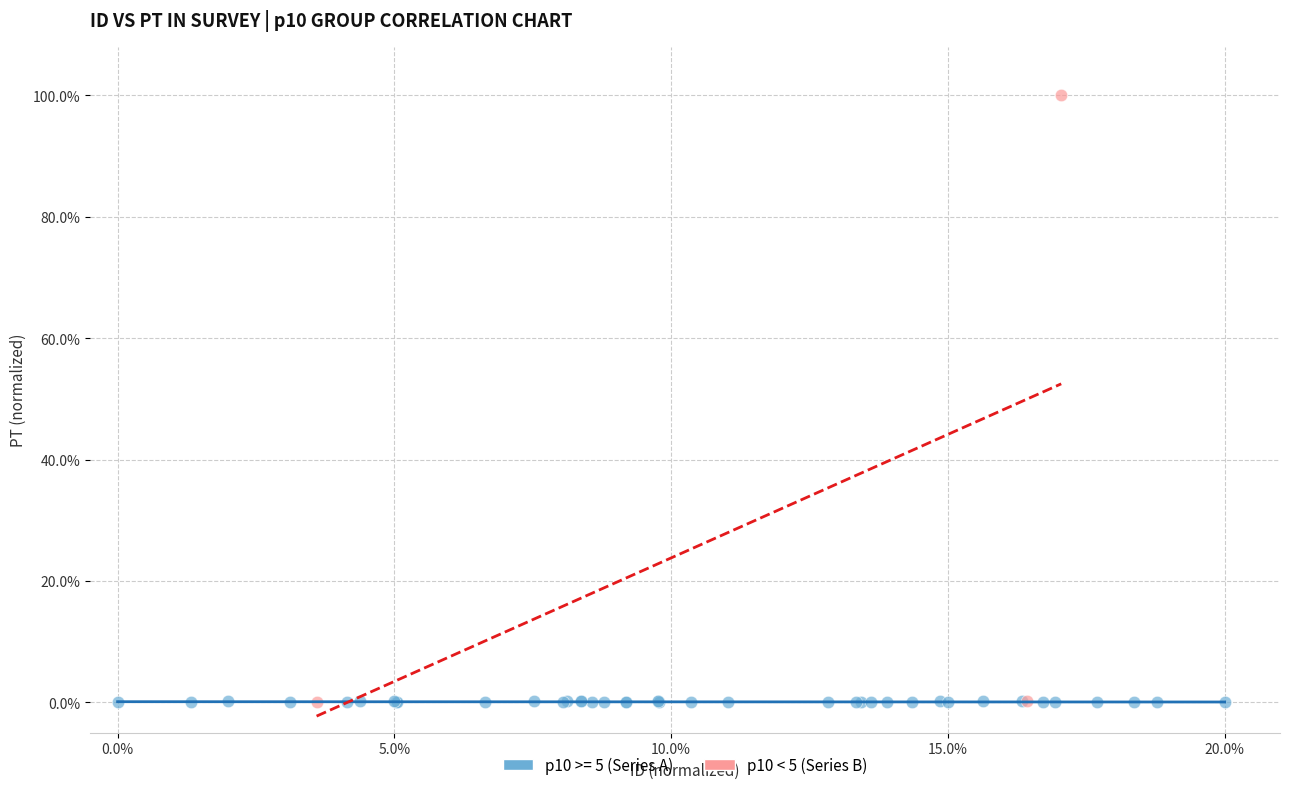

Which series contains the highest Y value?

p10 < 5 (Series B)